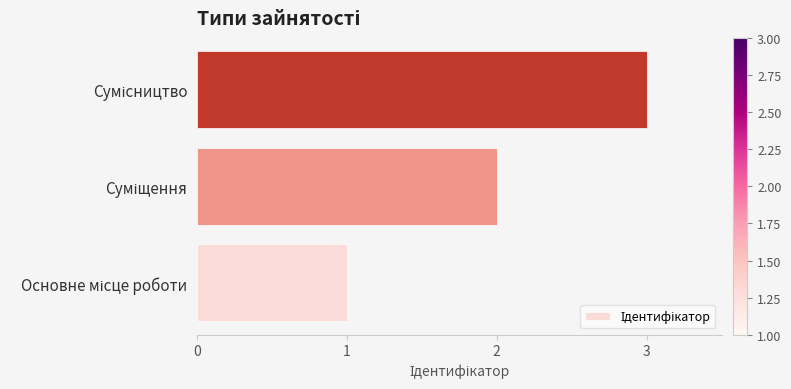

Are the bars horizontal?

Yes